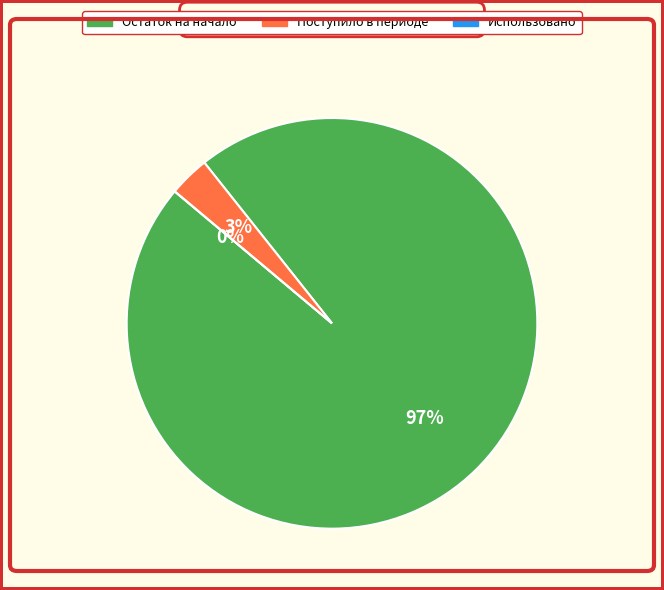

Count the number of slices in the pie.

3